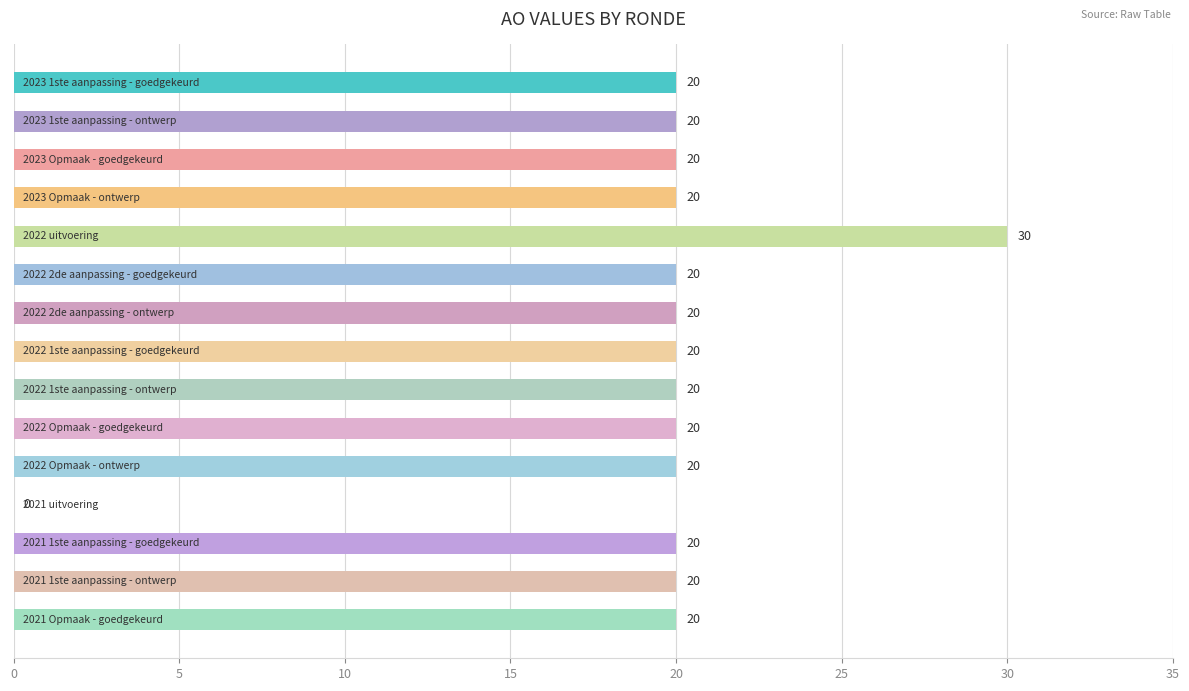

What is the greatest value displayed?

30